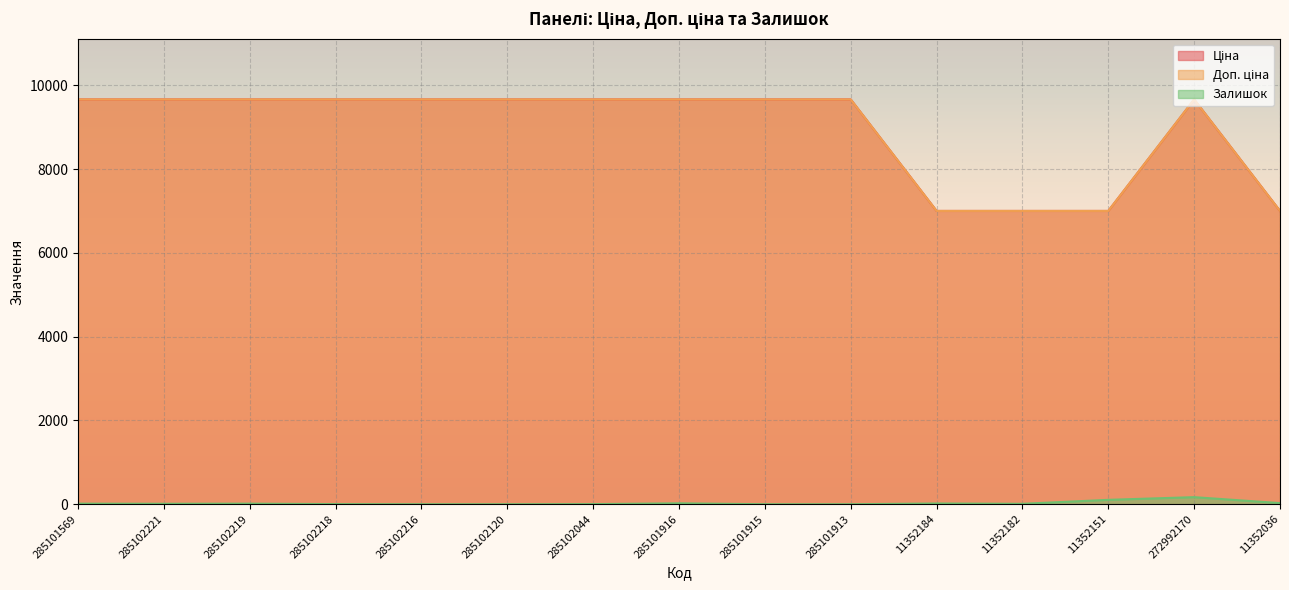

At which category is the sum across all series the highest?

272992170